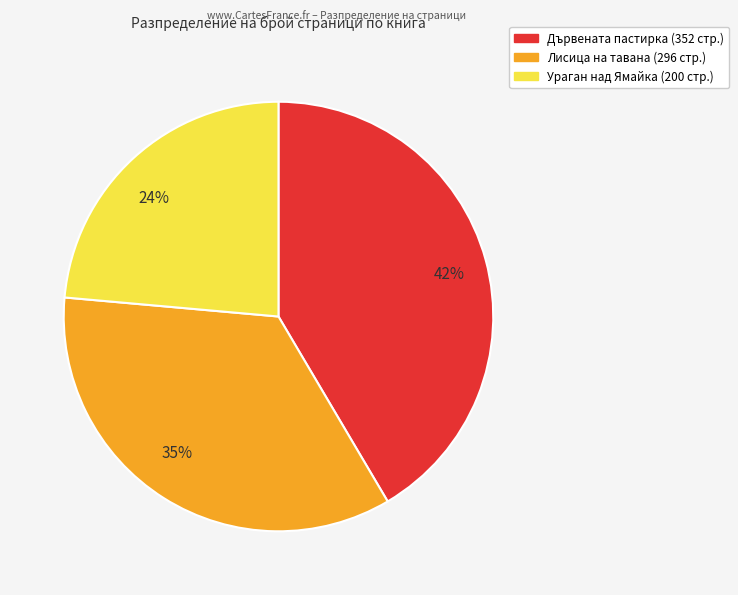

What is the largest slice in the pie chart?

42%